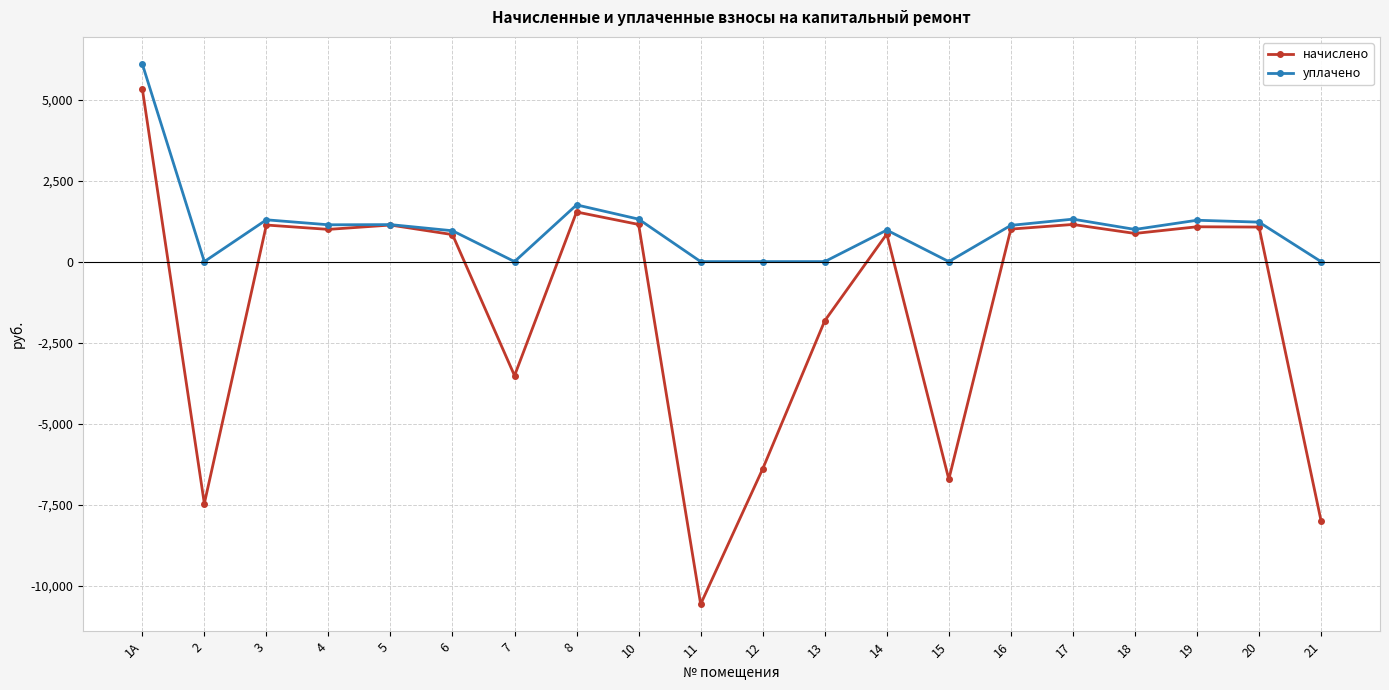

The value of уплачено at 20 is 1798.7. True or false?

False